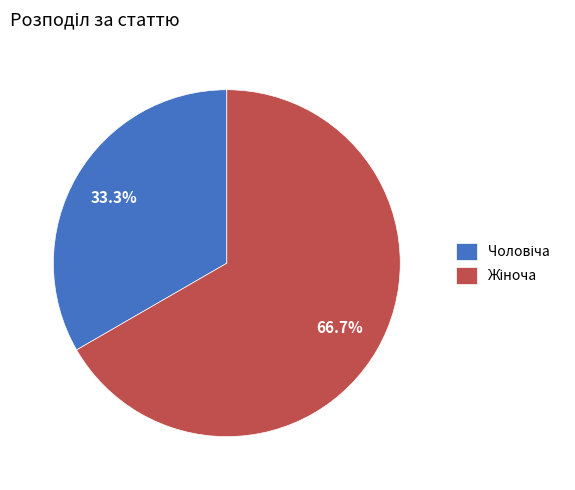

How many slices are in this pie chart?

2